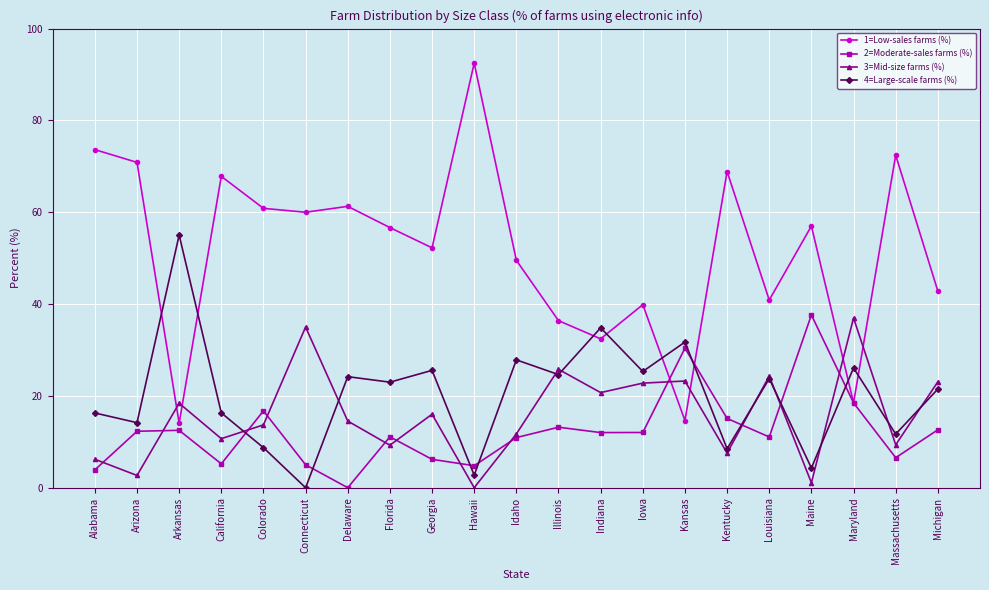

How many positive values does the 3=Mid-size farms (%) series have?

20